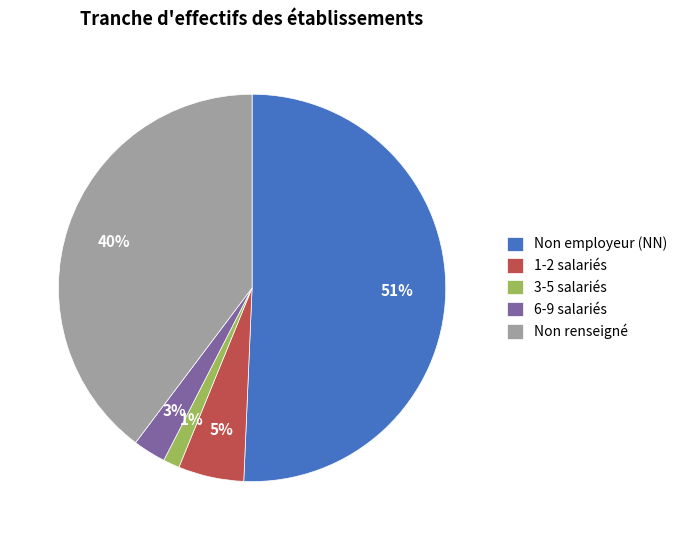

True or false: Non employeur (NN) accounts for 51% of the total.

True